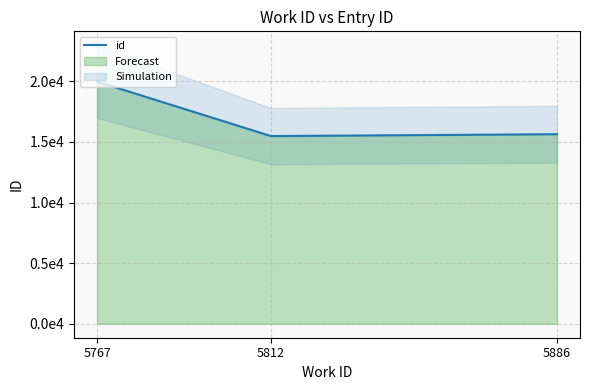

Reading left to right, extract all data points from this chart.

5767=19982	5812=15487	5886=15641